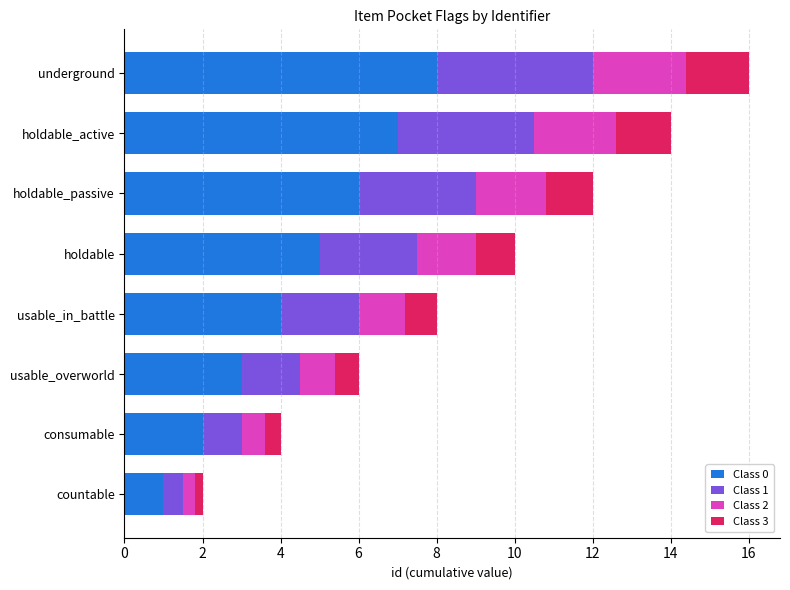

What is the lowest value of the Class 0 series?

1.0